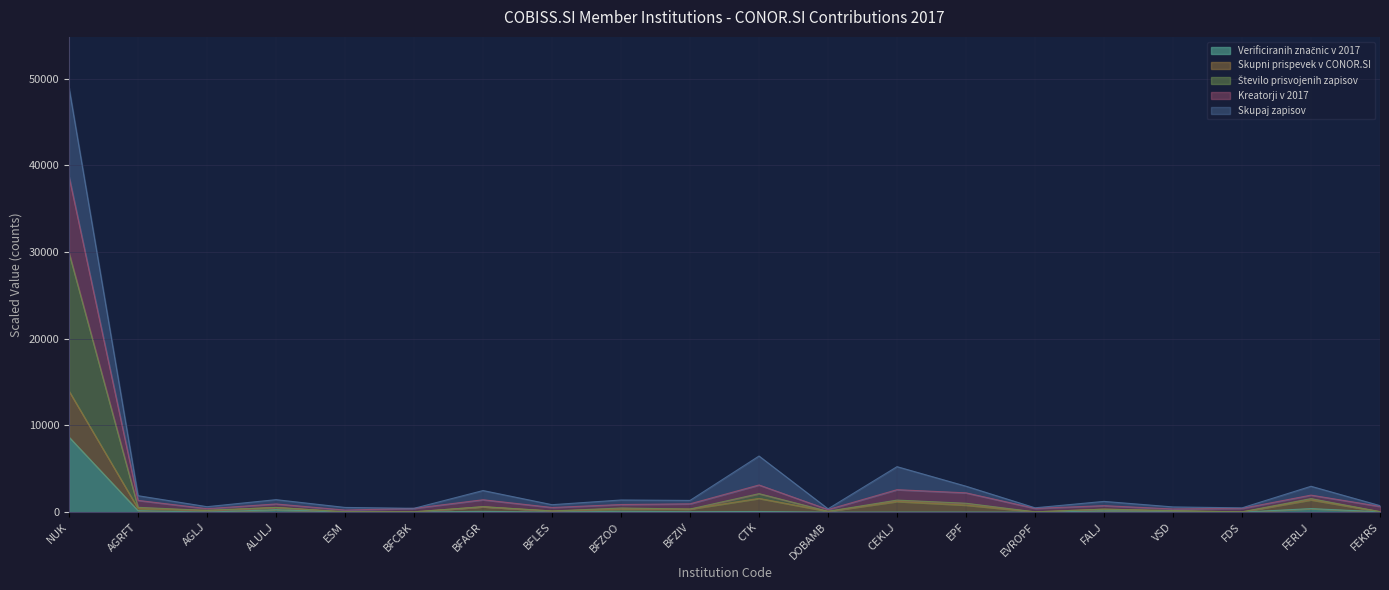

At which category is the sum across all series the highest?

NUK